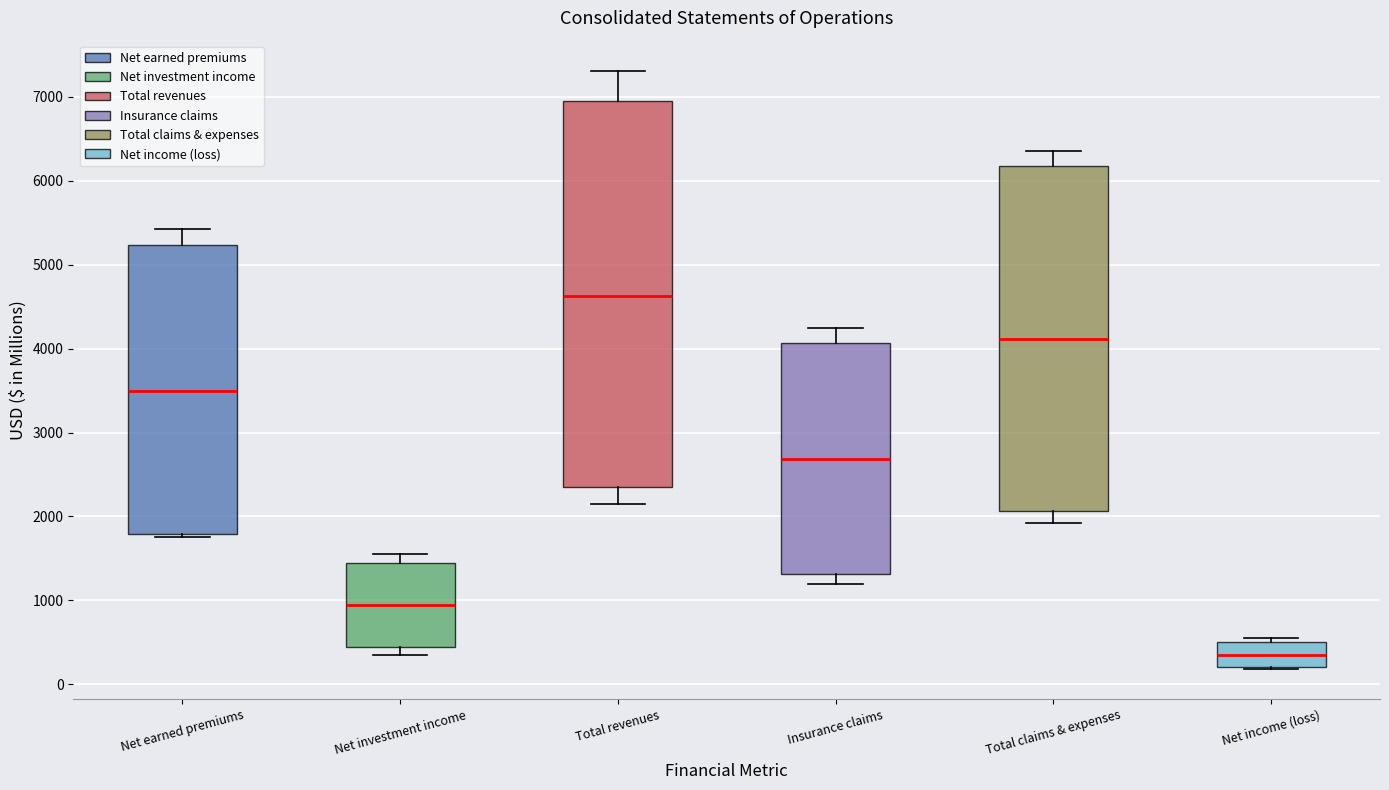

Reading left to right, transcribe this box plot: for each box, give where its median line is, the range the box spans, and where its two whiskers end, as read against the y-axis. The values are not printed on the chart, so give them approximately, as read against the axis.

Net earned premiums: median 3500, box 1800 to 5200, whiskers 1800 (just below the box's lower edge) to 5400
Net investment income: median 900, box 400 to 1400, whiskers 400 (just below the box's lower edge) to 1600
Total revenues: median 4600, box 2300 to 7000, whiskers 2200 to 7300
Insurance claims: median 2700, box 1300 to 4100, whiskers 1200 to 4200
Total claims & expenses: median 4100, box 2100 to 6200, whiskers 1900 to 6400
Net income (loss): median 400, box 200 to 500, whiskers 200 to 500 (just above the box's upper edge)